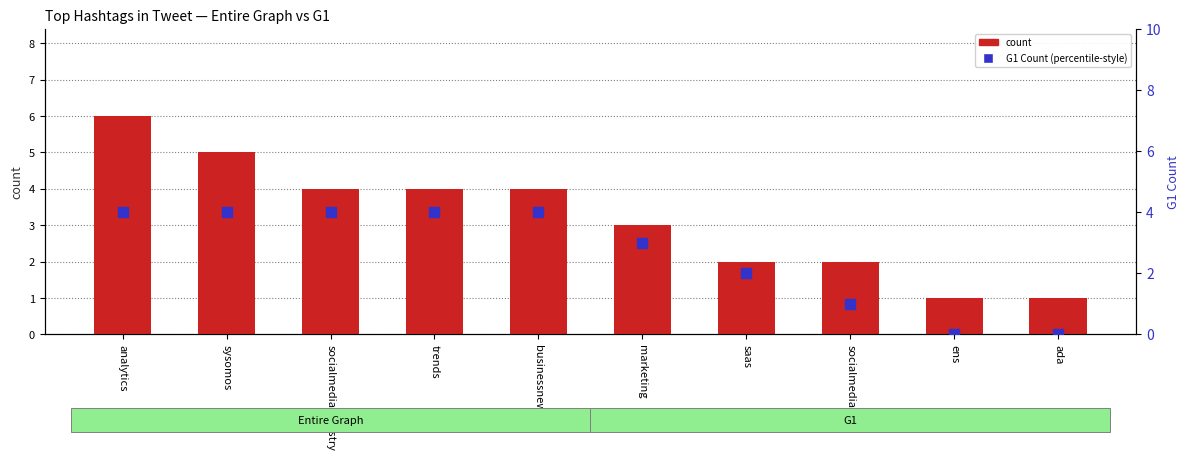

At which category is the sum across all series the highest?

analytics